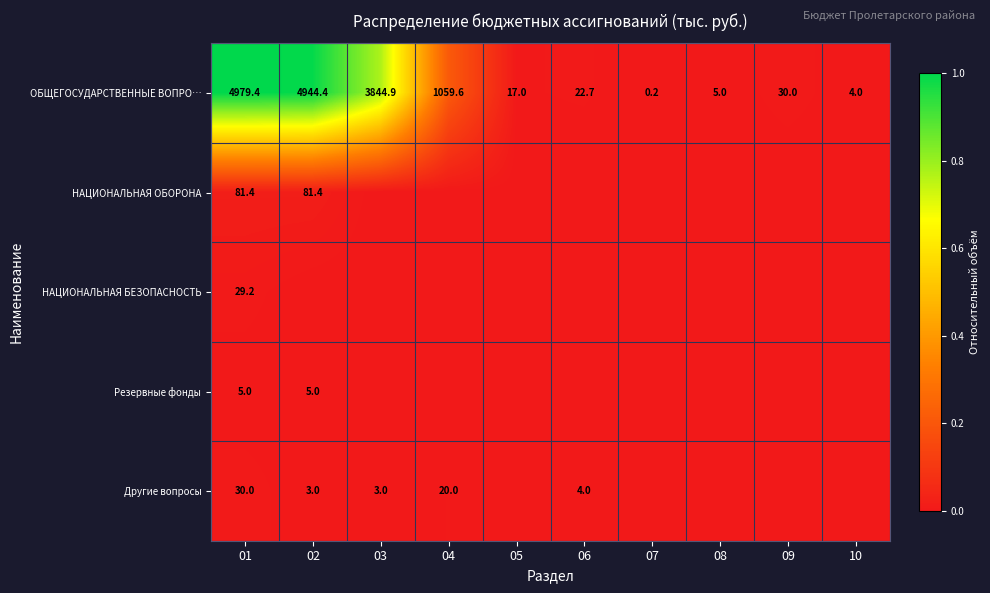

The ОБЩЕГОСУДАРСТВЕННЫЕ ВОПРО… series shows 4944.4 at 02. True or false?

True